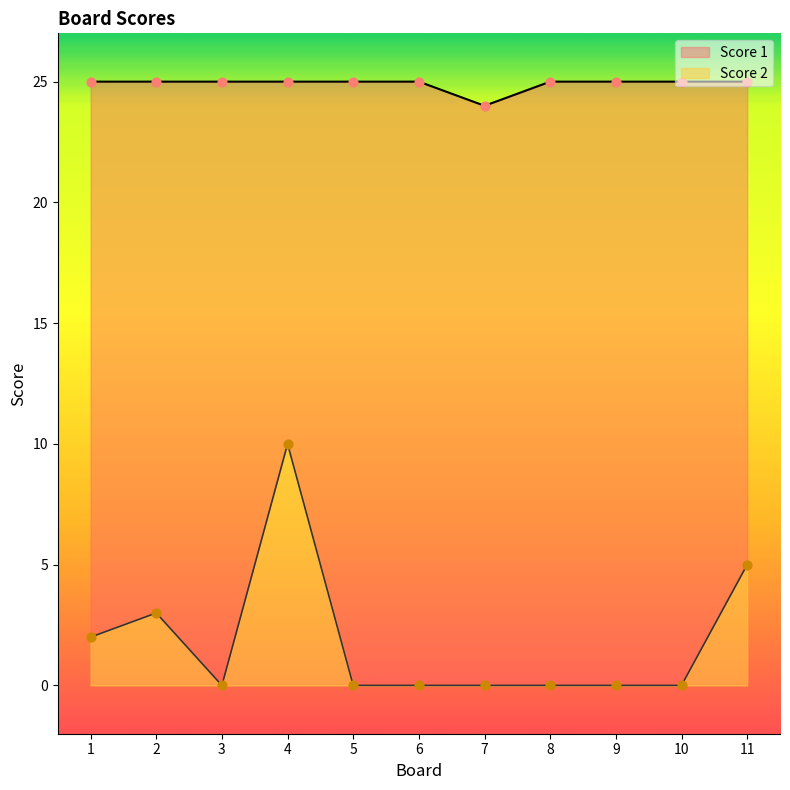

Which series has the largest total across all categories?

Score 1